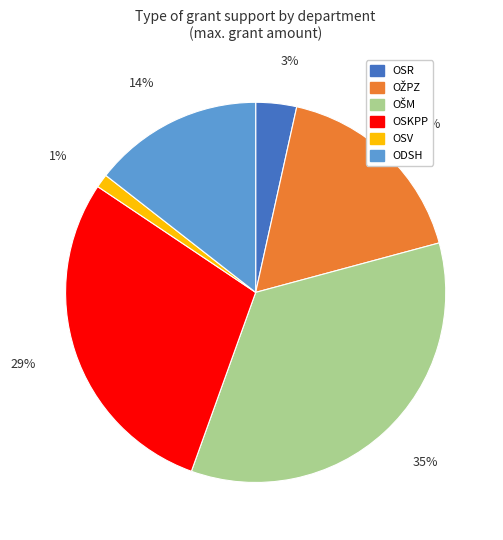

What percentage is the OSKPP slice, to the nearest percent?

29%